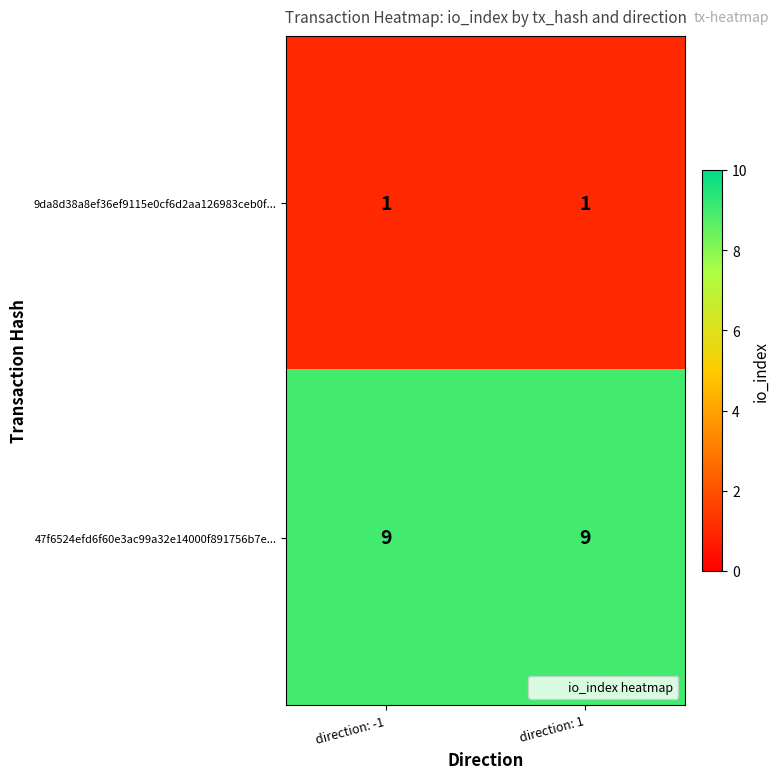

How many series are shown in this chart?

2